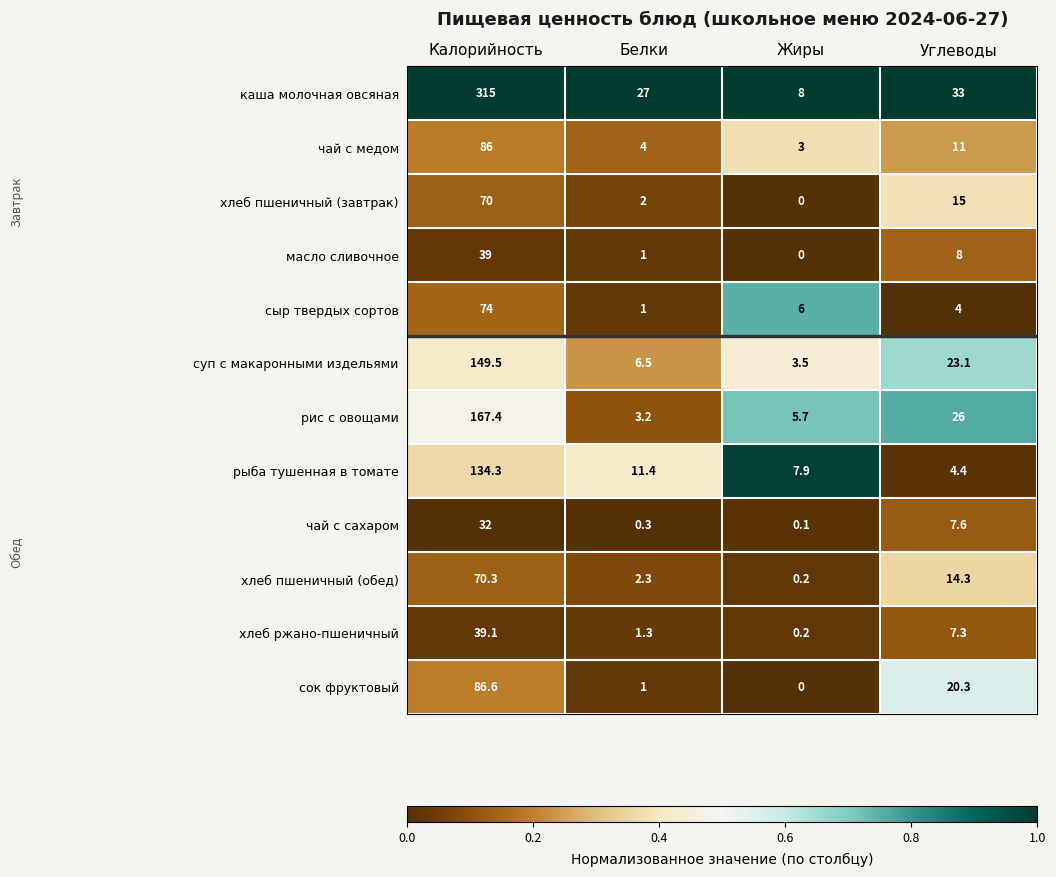

How many categories are shown in the chart?

4